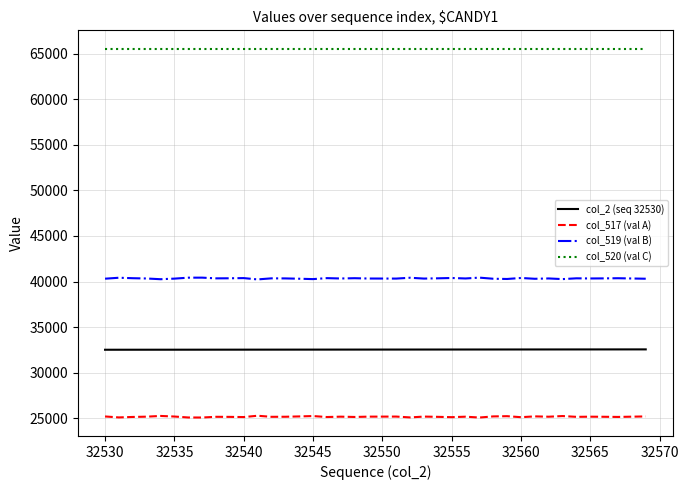

Rank the series by their maximum value, from lowest to highest.

col_517 (val A), col_2 (seq 32530), col_519 (val B), col_520 (val C)